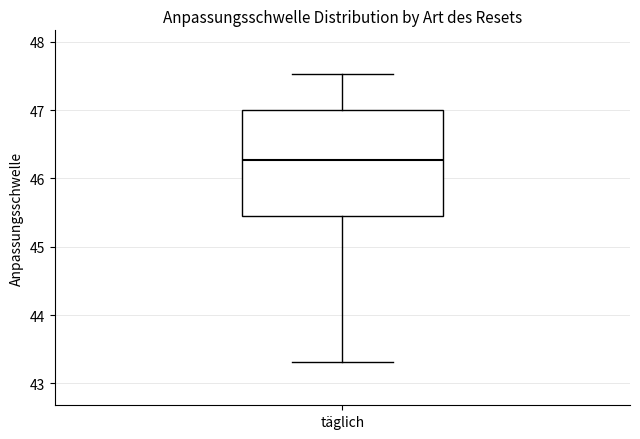

Read this box plot against the y-axis: the position of the median line, the range covered by the box, and the ends of both whiskers. The values are not printed on the chart, so give them approximately, as read against the axis.

median 46.3, box 45.4 to 47.0, whiskers 43.3 to 47.5